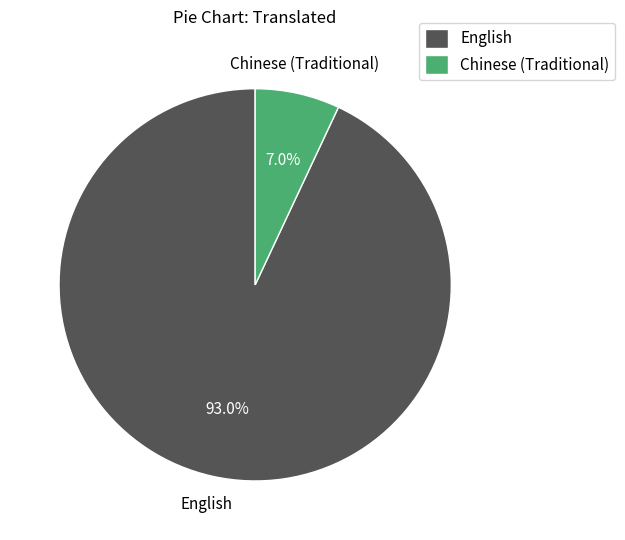

How much of the chart is everything except Chinese (Traditional)?

93.0%